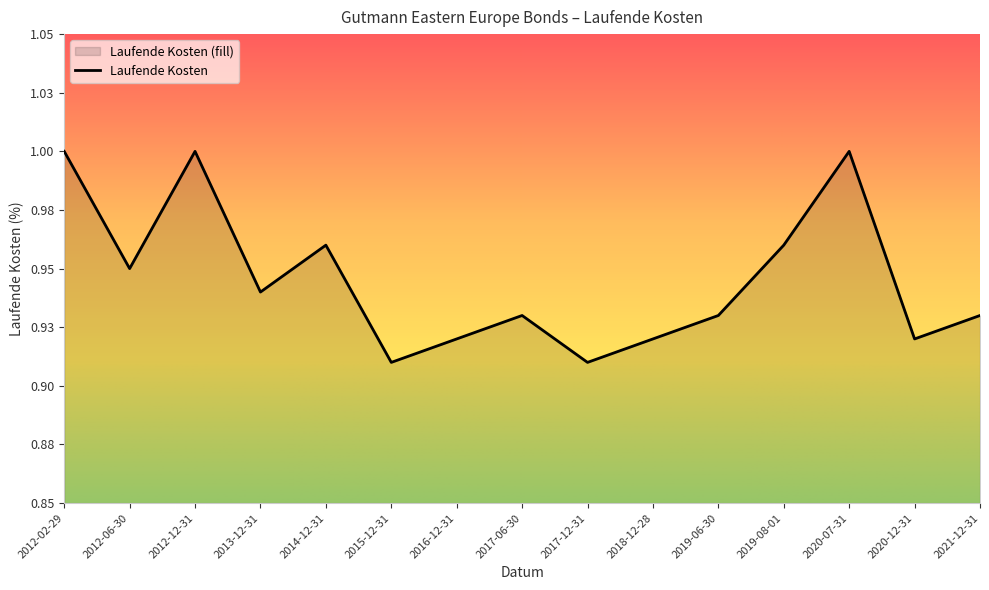

Read the value at 2020-07-31.

1.0